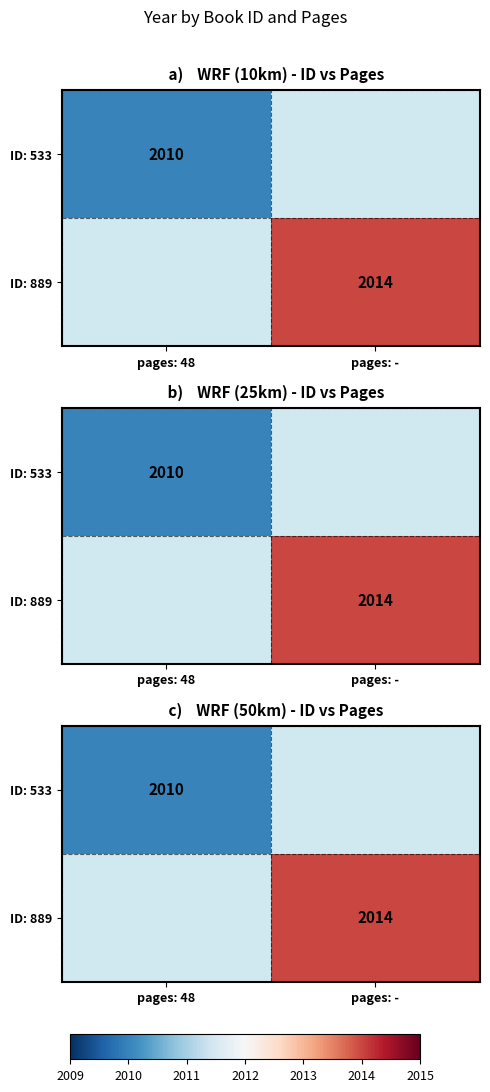

At how many categories does at least one series exceed 2010?

1